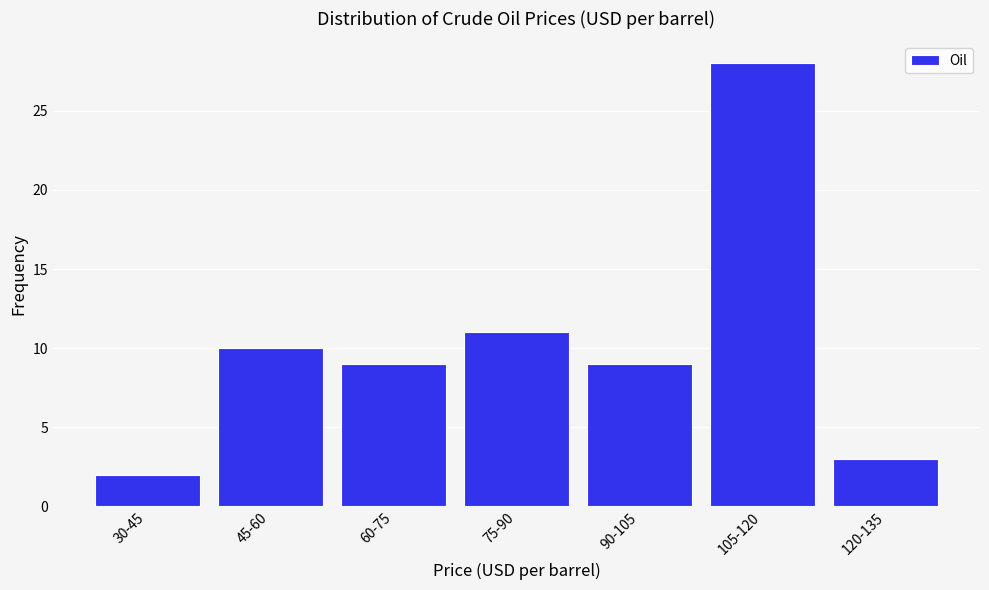

Reading right to left, list all the values displayed in this chart.

120-135=3	105-120=28	90-105=9	75-90=11	60-75=9	45-60=10	30-45=2